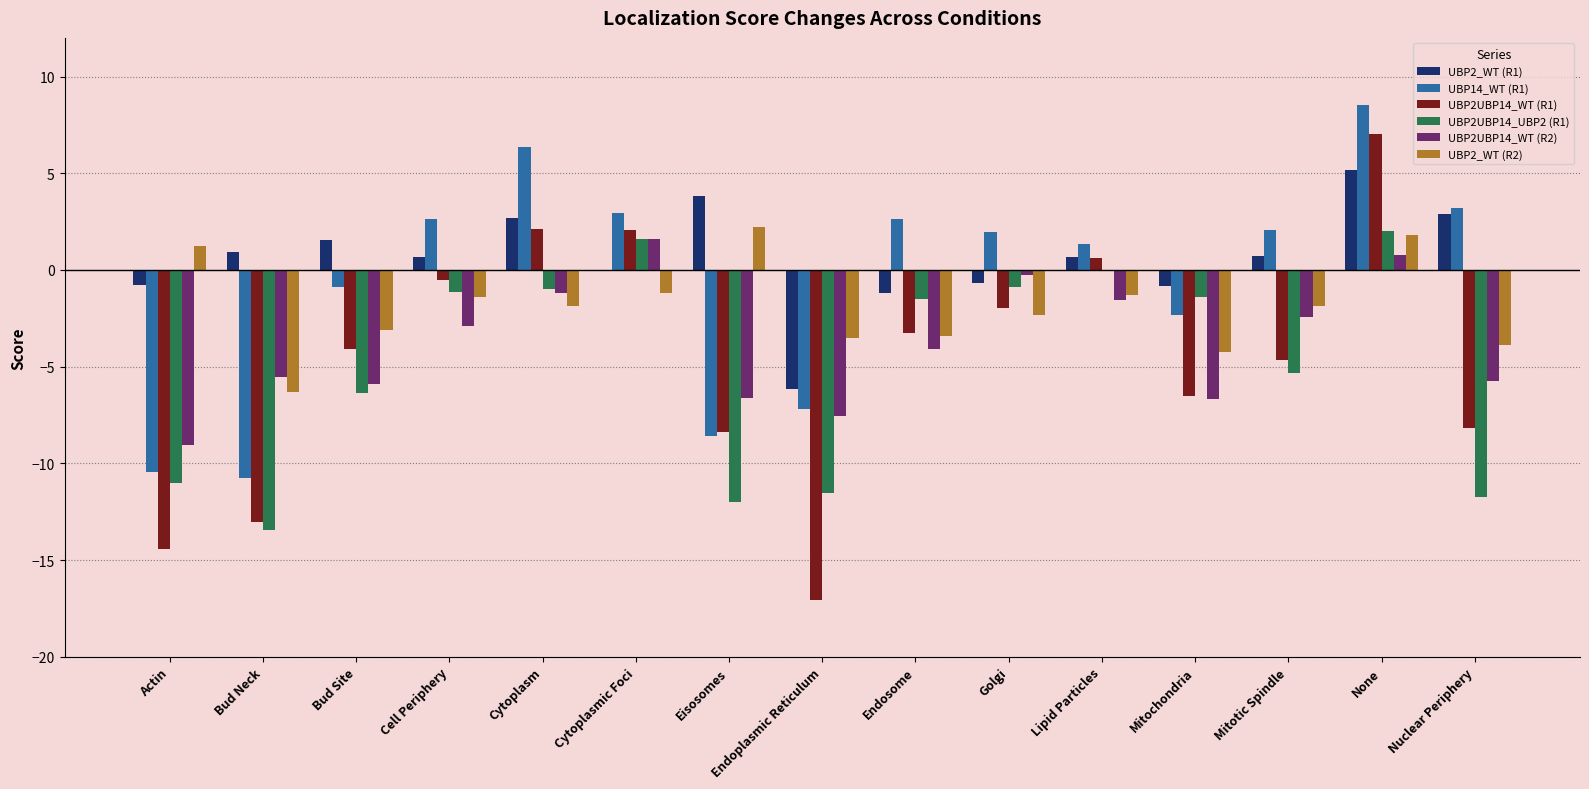

At which category is the sum across all series the highest?

None